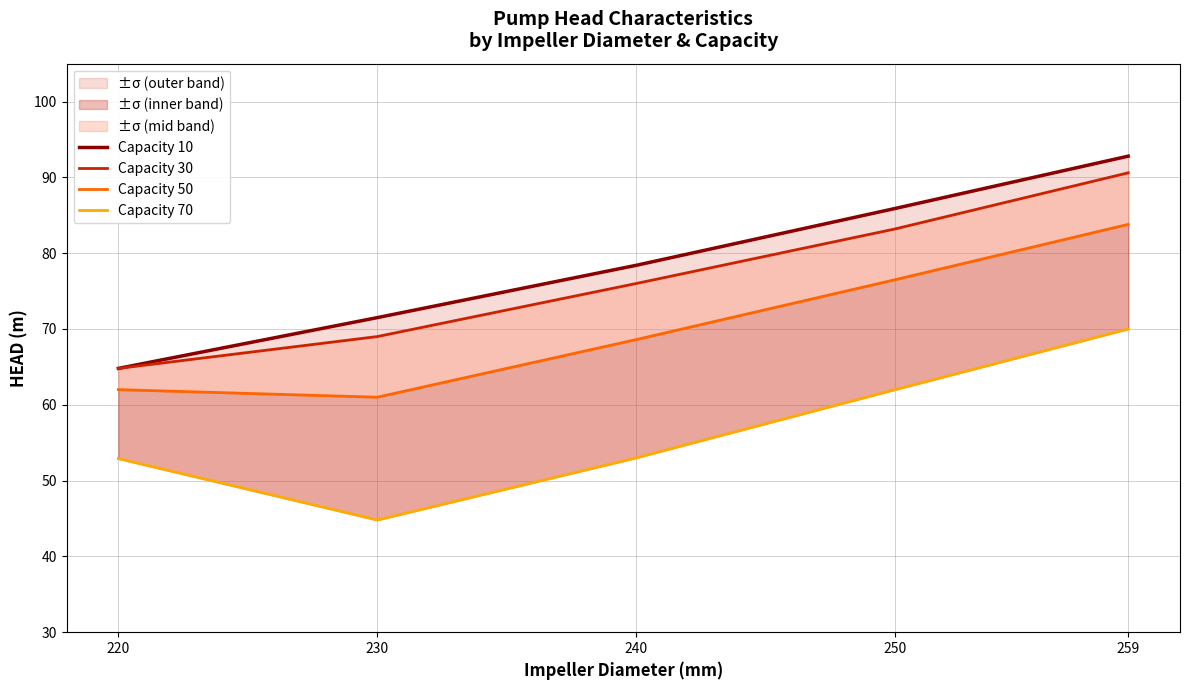

Which label corresponds to the smallest value in the chart?

230